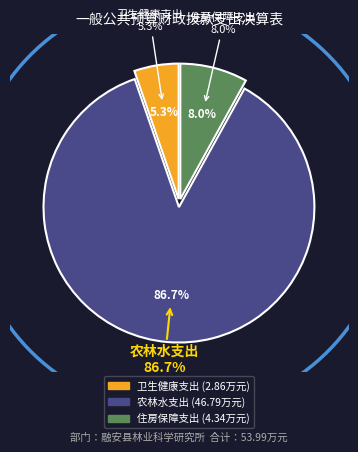

How much of the chart is everything except 农林水支出?

13.3%